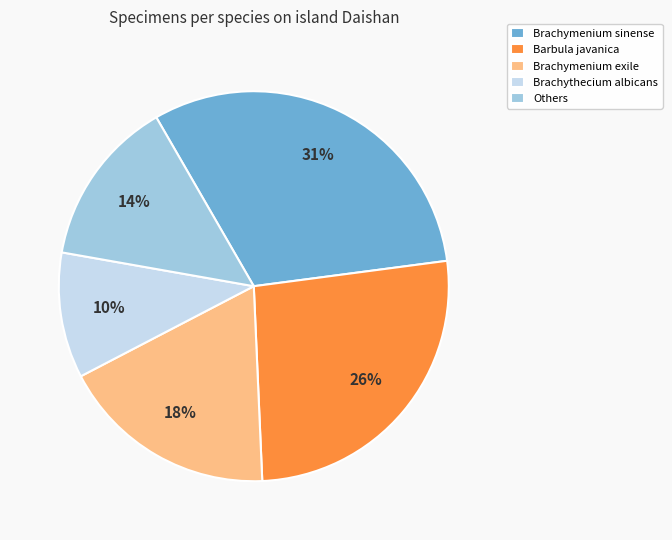

The Barbula javanica slice represents 26% of the pie. True or false?

True